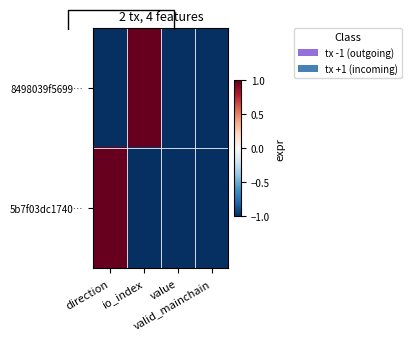

What is the difference between the maximum and minimum values in the 8498039f5699… series?

2